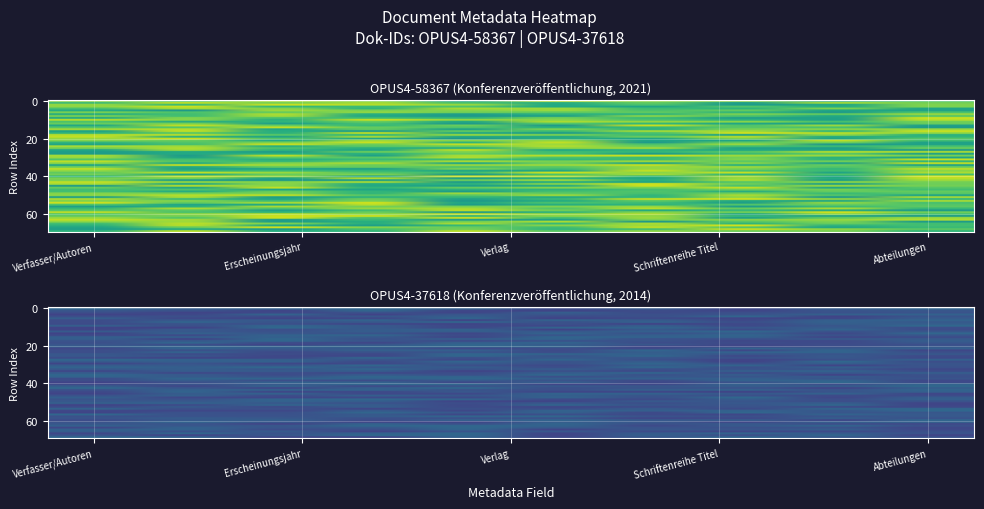

Which has a higher value, Erscheinungsjahr or Verlag?

Erscheinungsjahr